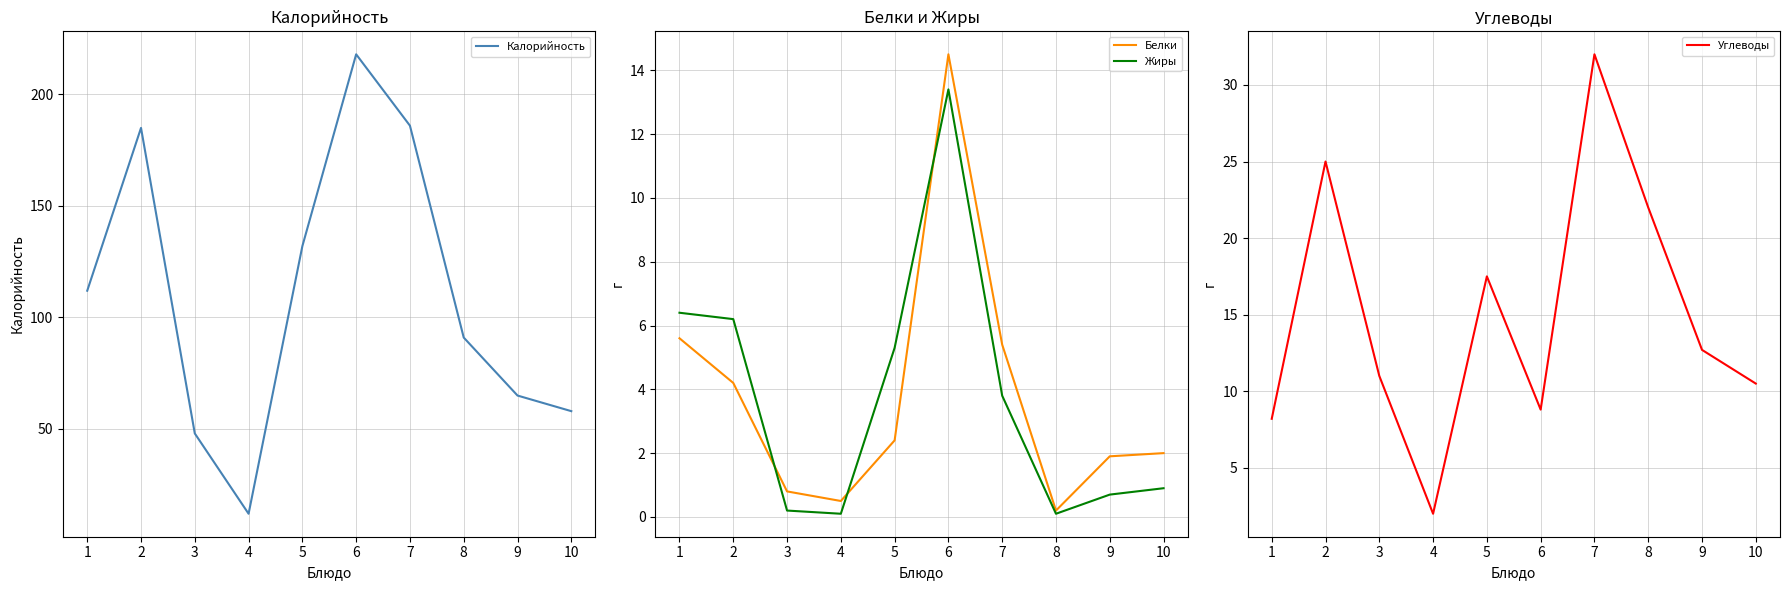

How many distinct data groups are displayed?

4